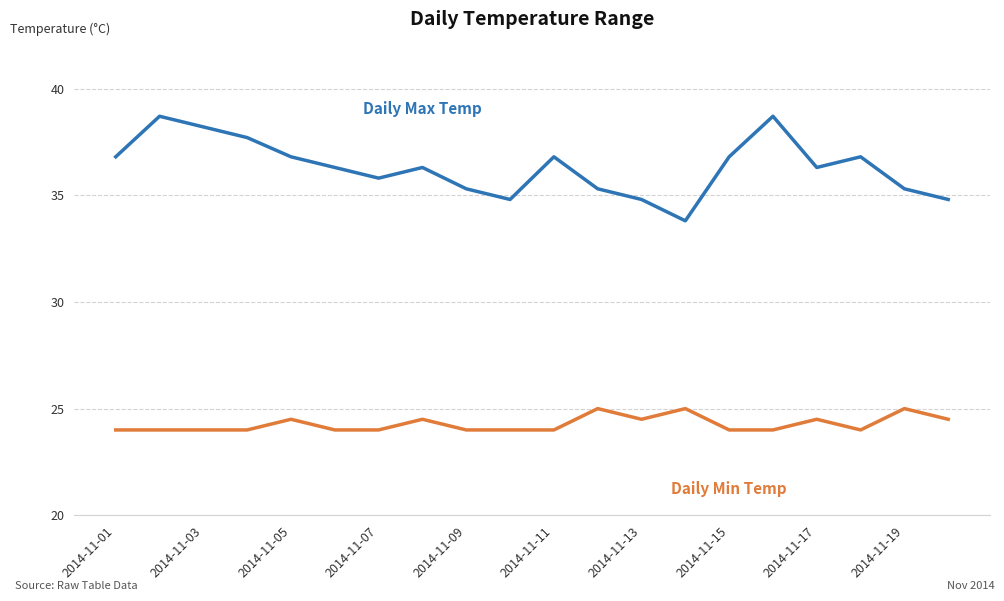

What is the maximum value shown in the chart?

38.7